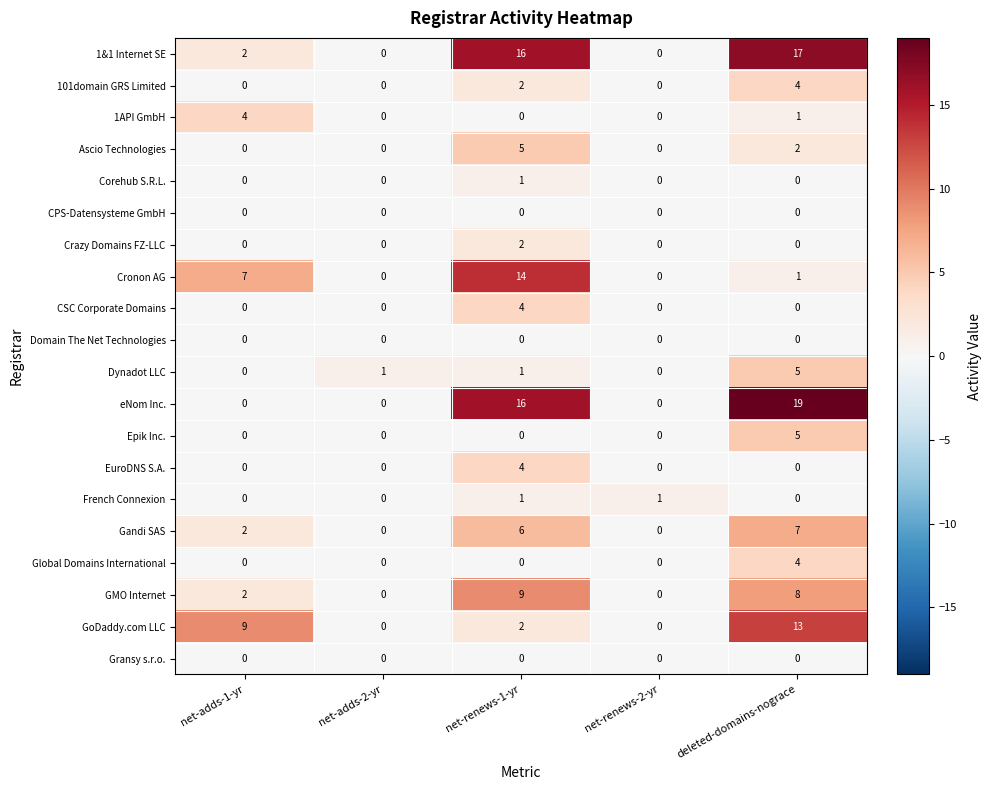

What is the difference between the maximum and minimum values in the Gandi SAS series?

7